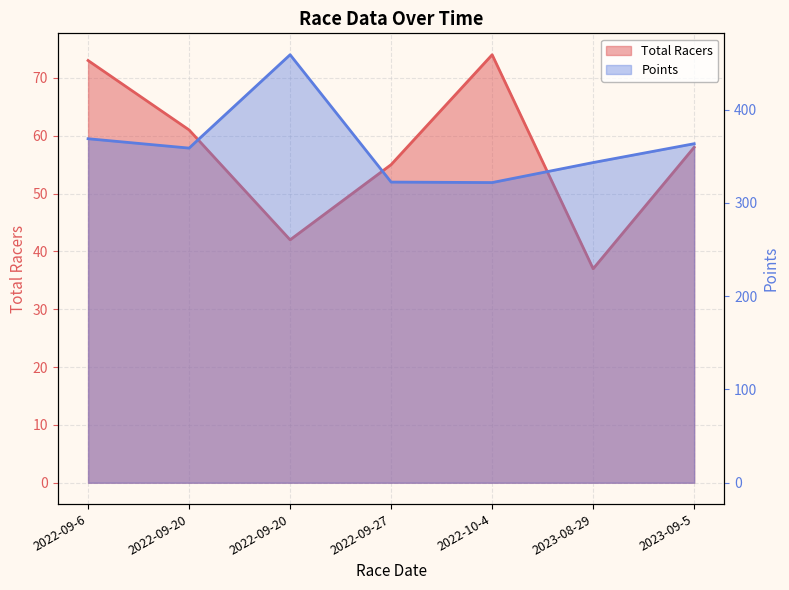

List the labels in order of Total Racers value, largest first.

2022-10-4, 2022-09-6, 2022-09-20, 2023-09-5, 2022-09-27, 2022-09-20, 2023-08-29